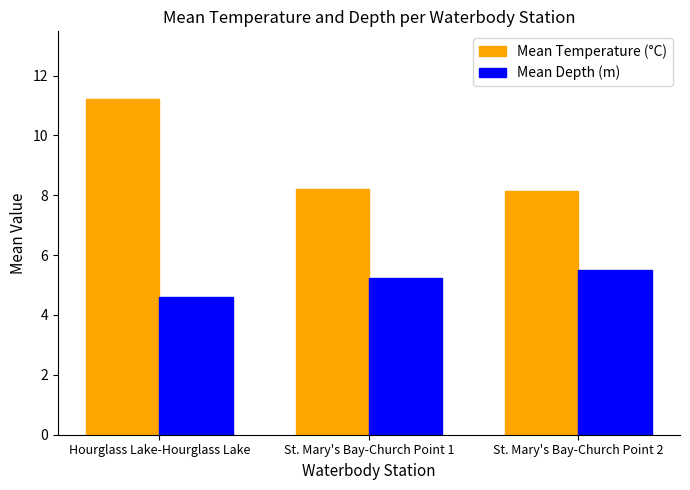

At which category does the chart reach its minimum across all series?

Hourglass Lake-Hourglass Lake